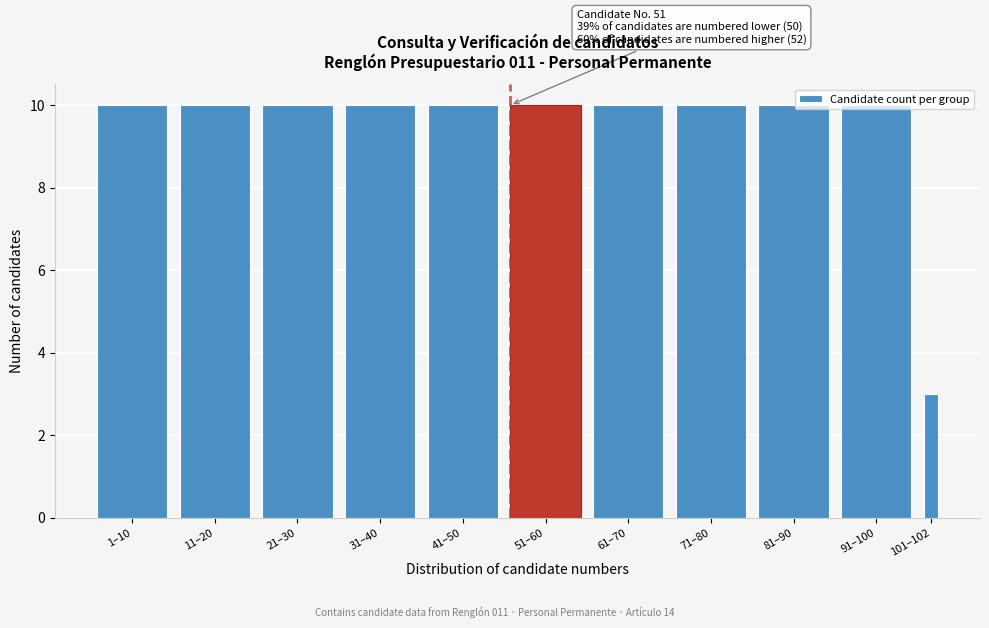

True or false: the data shows 3 at 101–102.

True